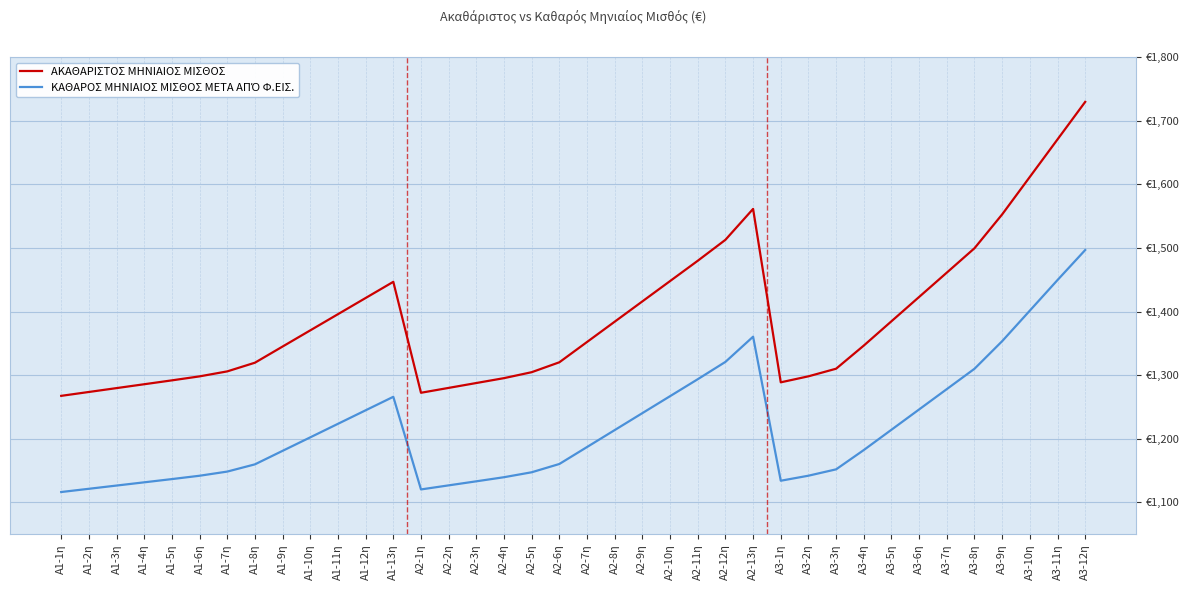

The ΑΚΑΘΑΡΙΣΤΟΣ ΜΗΝΙΑΙΟΣ ΜΙΣΘΟΣ series shows 2022.8 at A1-7η. True or false?

False